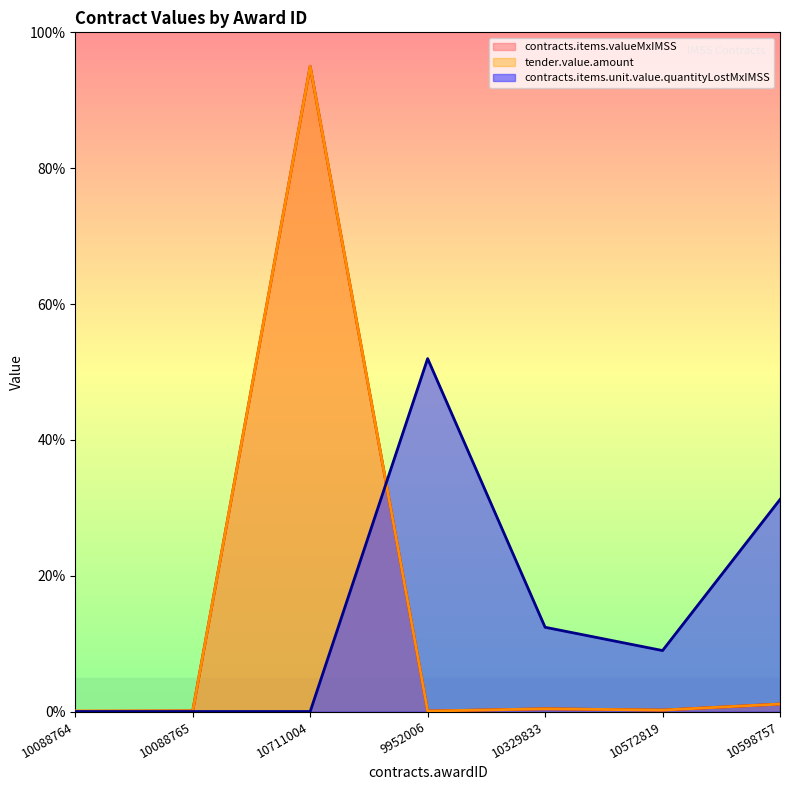

What is the sum of the contracts.items.unit.value.quantityLostMxIMSS values at 10329833 and 10088764?

12.4